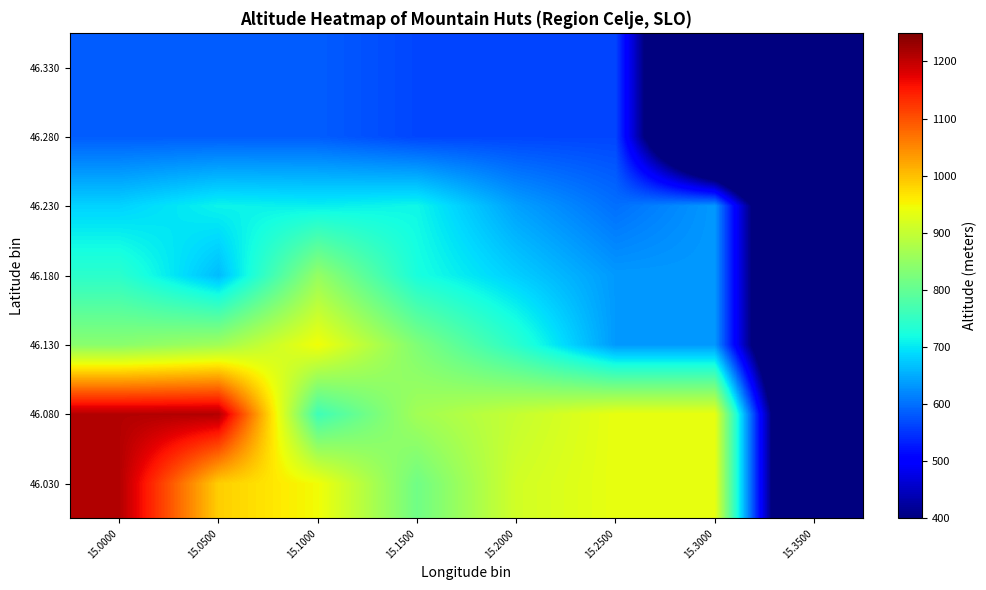

Reading left to right, list all the values displayed in this chart.

46.030: 15.0000=1211.0	15.0500=986.5	15.1000=946.0	15.1500=813.5	15.2000=913.0	15.2500=937.0	15.3000=937.0	15.3500=0.0
46.080: 15.0000=1211.0	15.0500=1211.0	15.1000=762.0	15.1500=865.0	15.2000=901.0	15.2500=937.0	15.3000=937.0	15.3500=0.0
46.130: 15.0000=839.8	15.0500=862.7	15.1000=946.0	15.1500=829.7	15.2000=741.3	15.2500=635.0	15.3000=635.0	15.3500=0.0
46.180: 15.0000=742.0	15.0500=664.0	15.1000=851.3	15.1500=724.0	15.2000=679.5	15.2500=635.0	15.3000=635.0	15.3500=0.0
46.230: 15.0000=683.1	15.0500=710.5	15.1000=706.0	15.1500=713.4	15.2000=641.3	15.2500=600.0	15.3000=635.0	15.3500=0.0
46.280: 15.0000=584.5	15.0500=584.5	15.1000=584.5	15.1500=565.0	15.2000=565.0	15.2500=565.0	15.3000=0.0	15.3500=0.0
46.330: 15.0000=584.5	15.0500=584.5	15.1000=584.5	15.1500=565.0	15.2000=565.0	15.2500=565.0	15.3000=0.0	15.3500=0.0